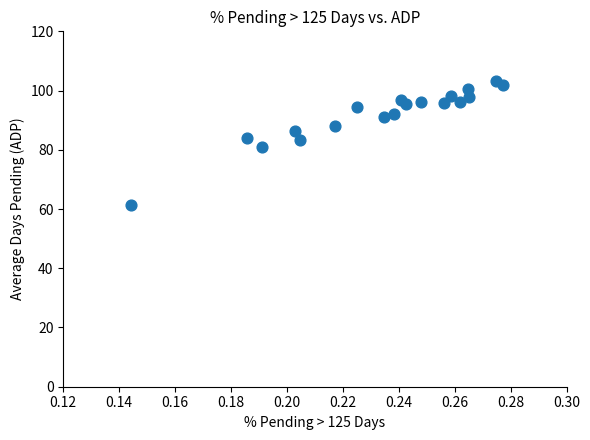

What is the range of Y values (max minus min)?

41.8